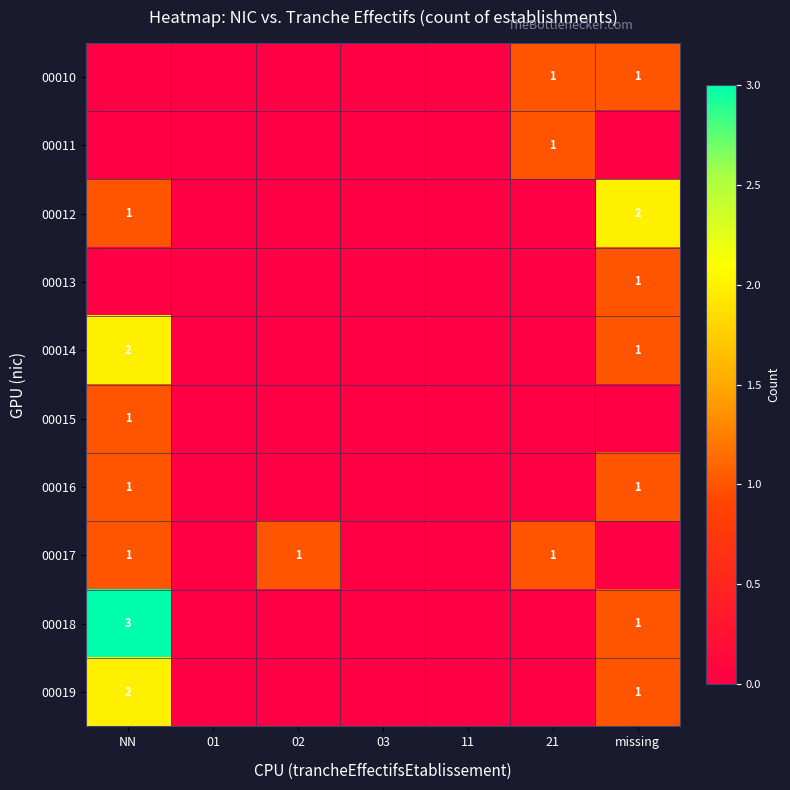

True or false: 00019 has a value of 1 at missing.

True